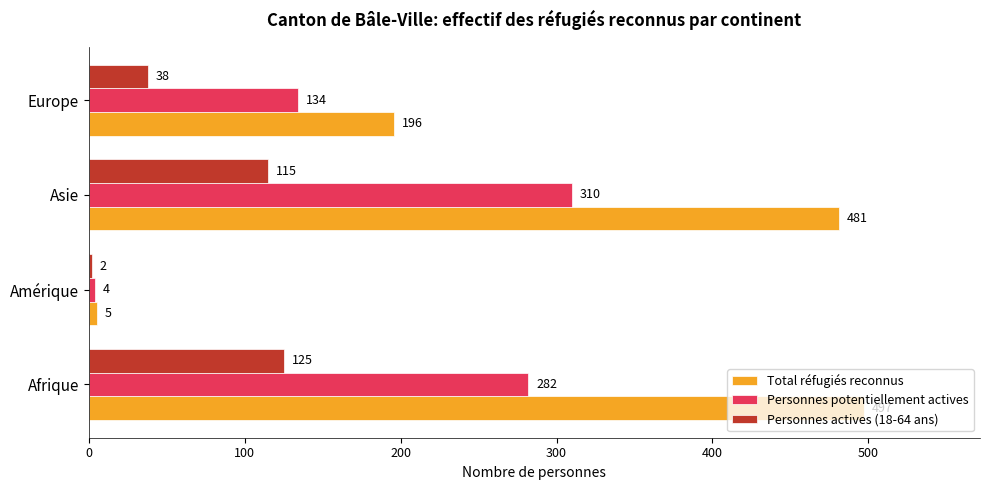

At which label is Total réfugiés reconnus closest to 251?

Europe